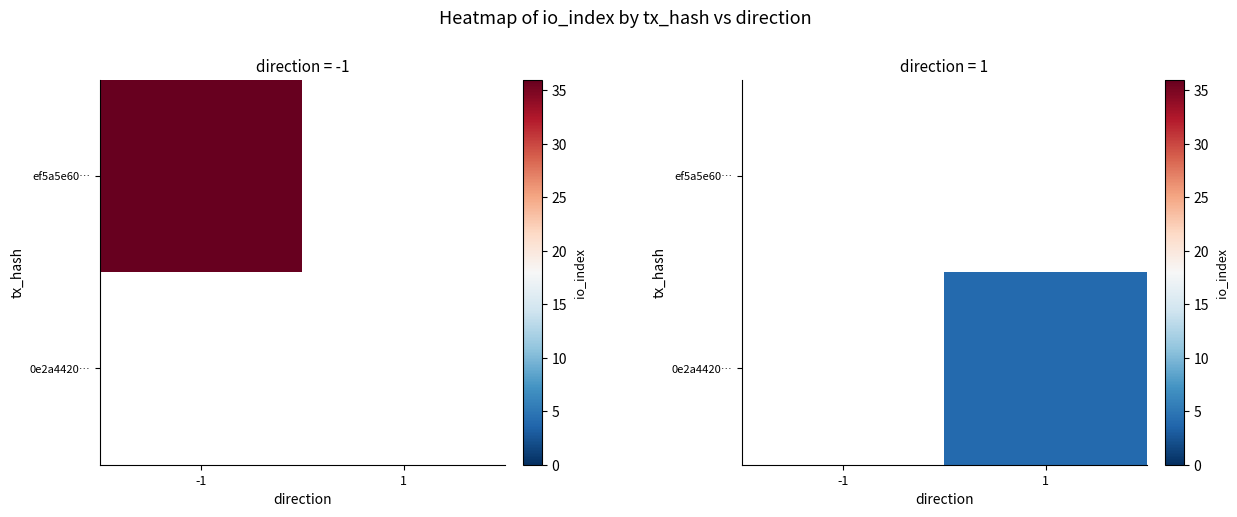

Rank the series at -1 from highest to lowest value.

ef5a5e60…, 0e2a4420…